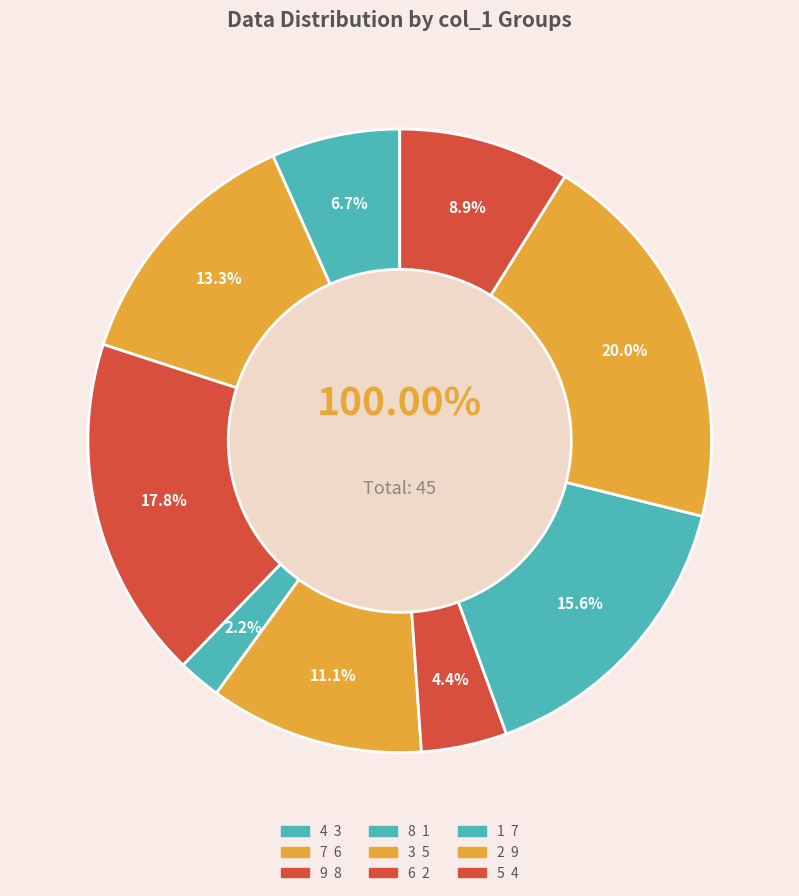

To the nearest percent, what is the average slice percentage?

11%